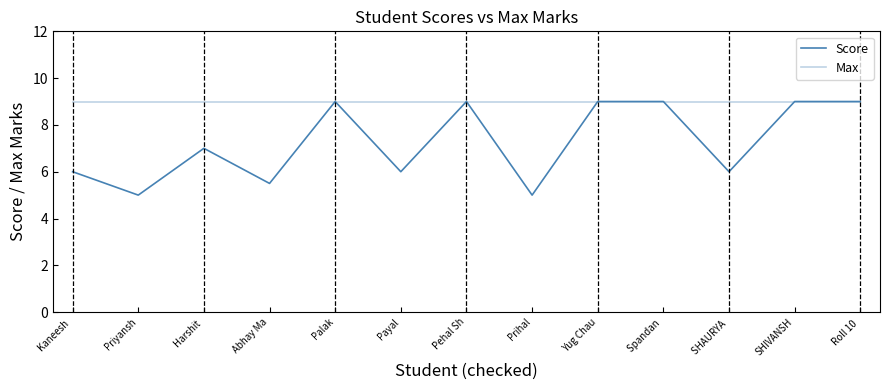

Does the chart have visible grid lines?

No